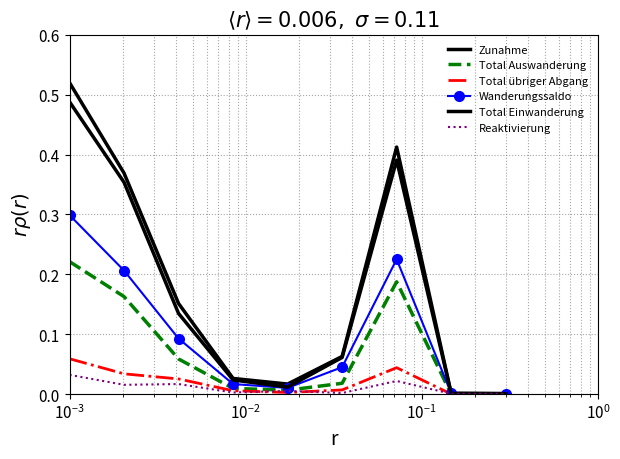

Which series has the widest spread of values?

Zunahme